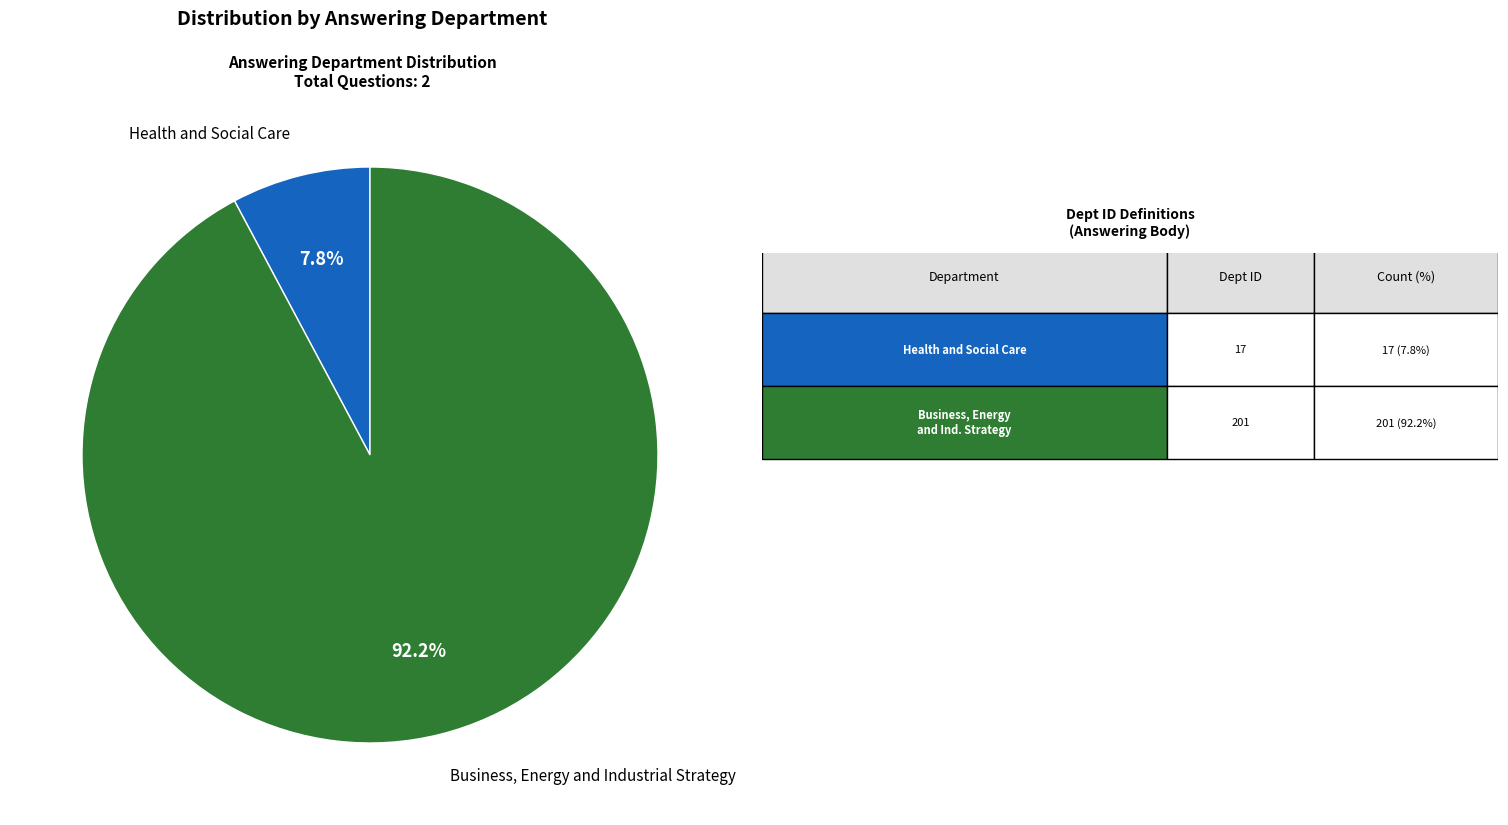

How many slices are in this pie chart?

2